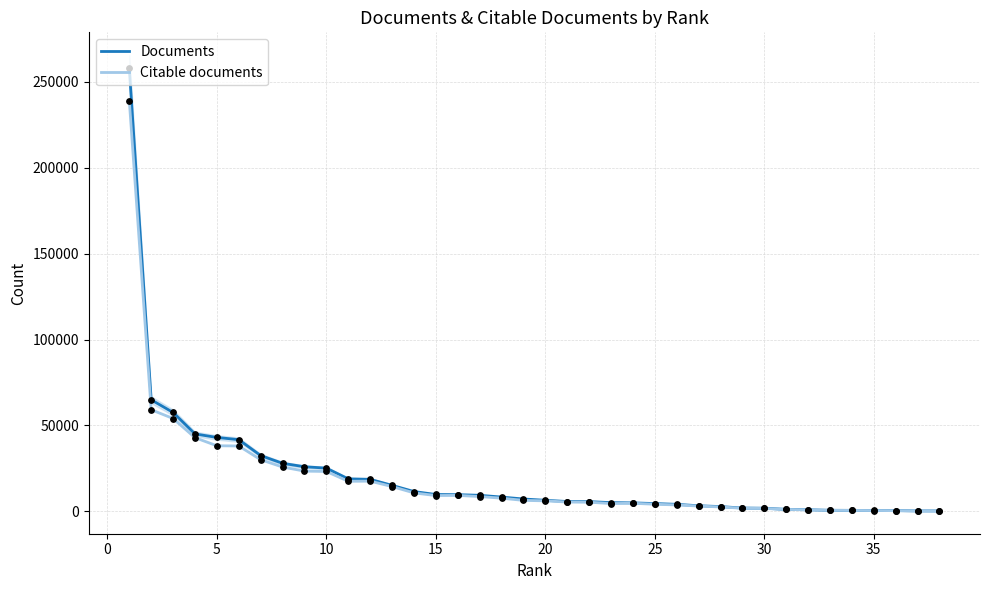

Which series contains the lowest Y value?

Citable documents